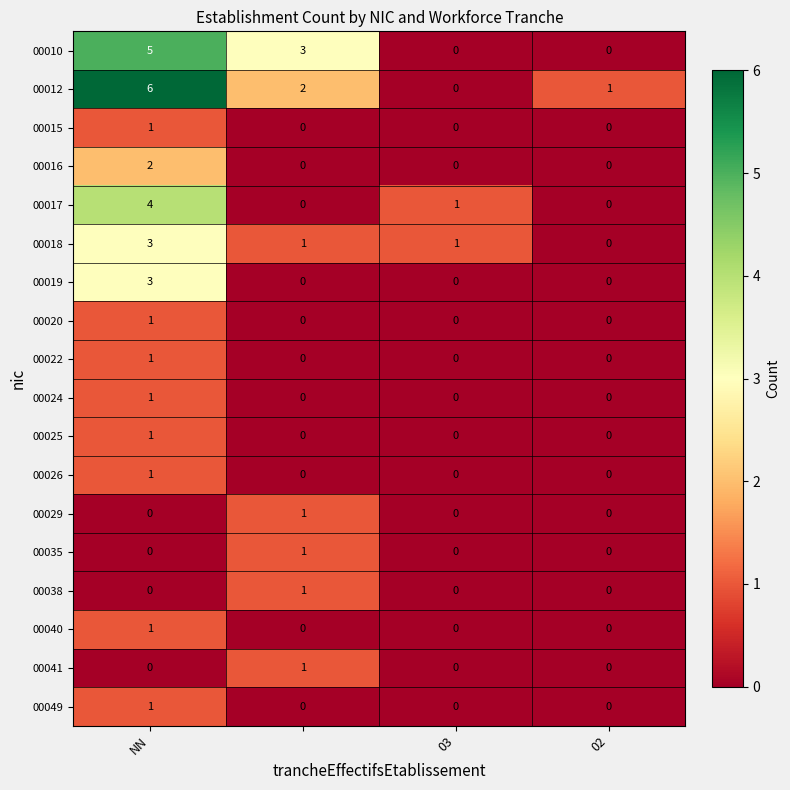

Which series has the largest total across all categories?

00012